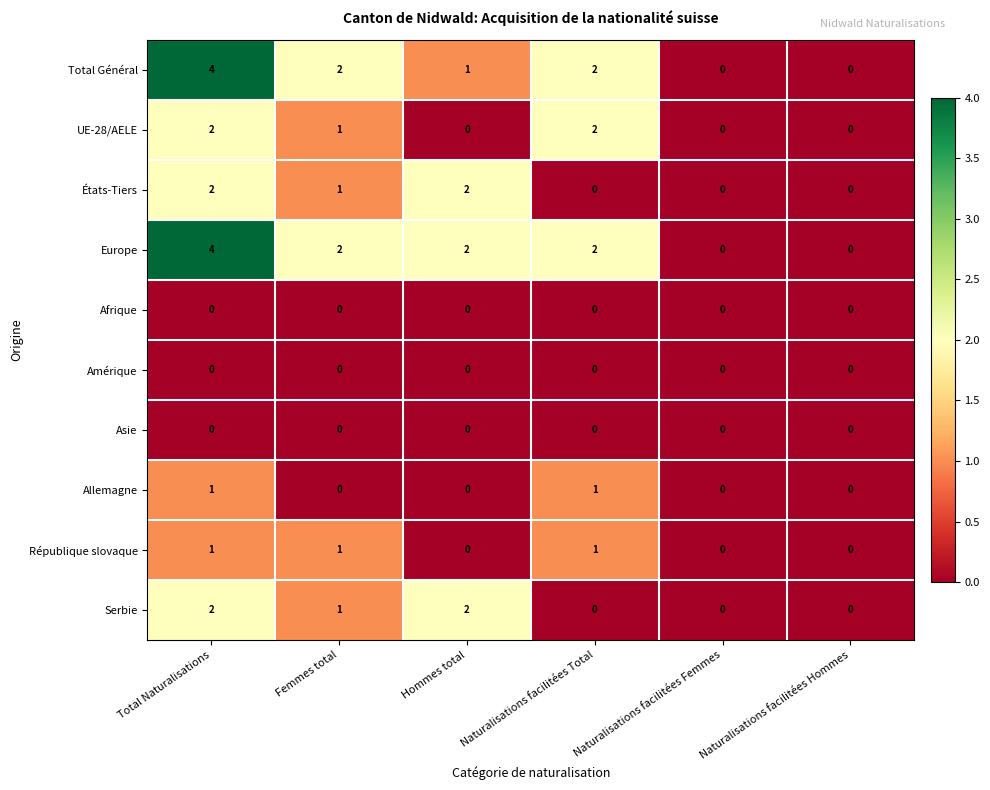

At which category does the chart reach its peak across all series?

Total Naturalisations